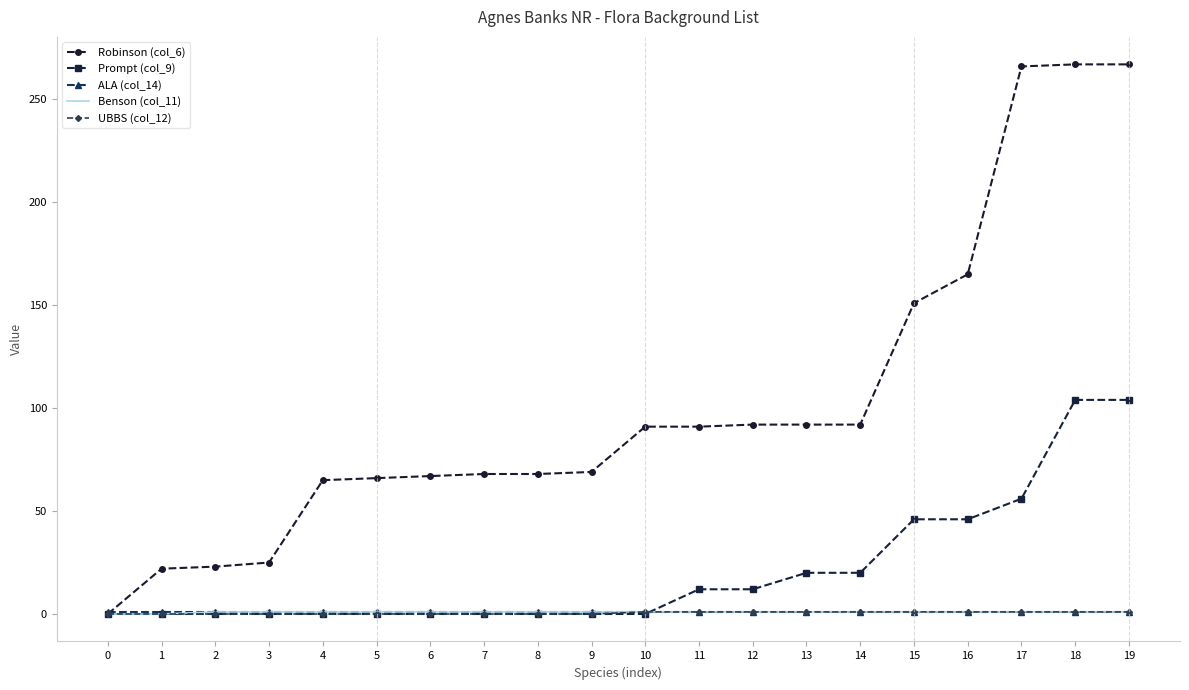

Which series has the largest total across all categories?

Robinson (col_6)